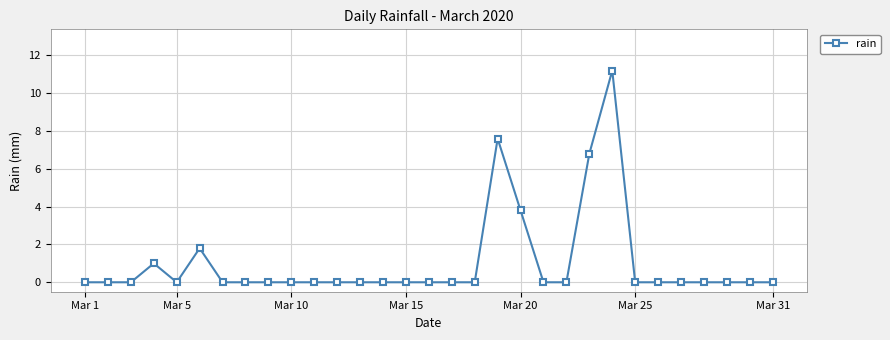

Count the number of data series in this chart.

1